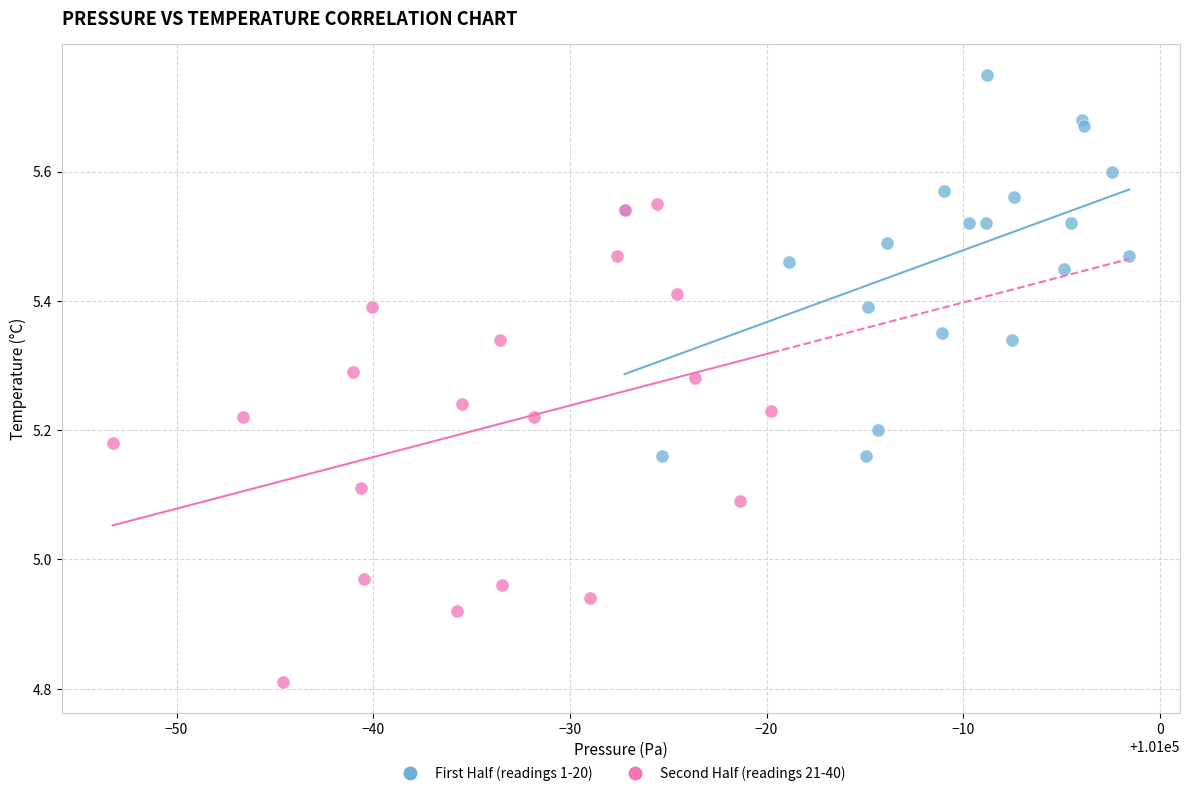

Which series has the widest spread of Y values?

Second Half (readings 21-40)